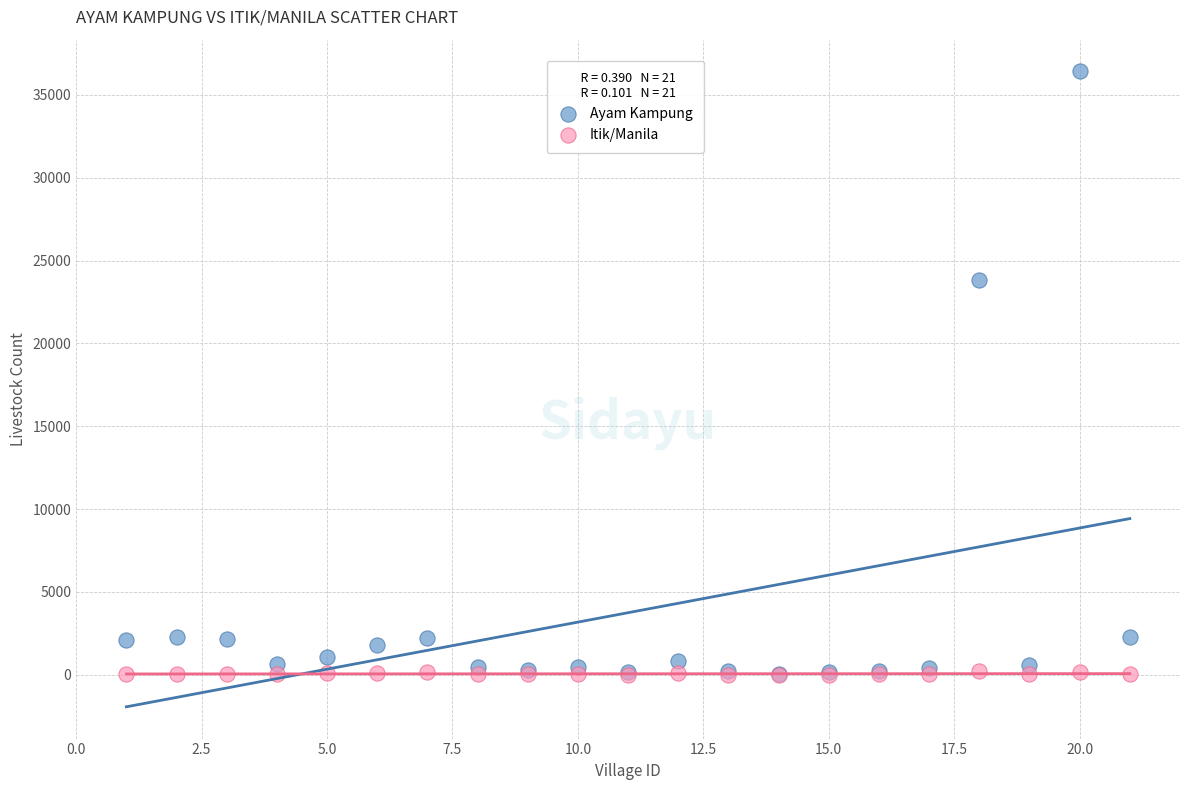

Across all series, what Y value is closest to 18204?

23854